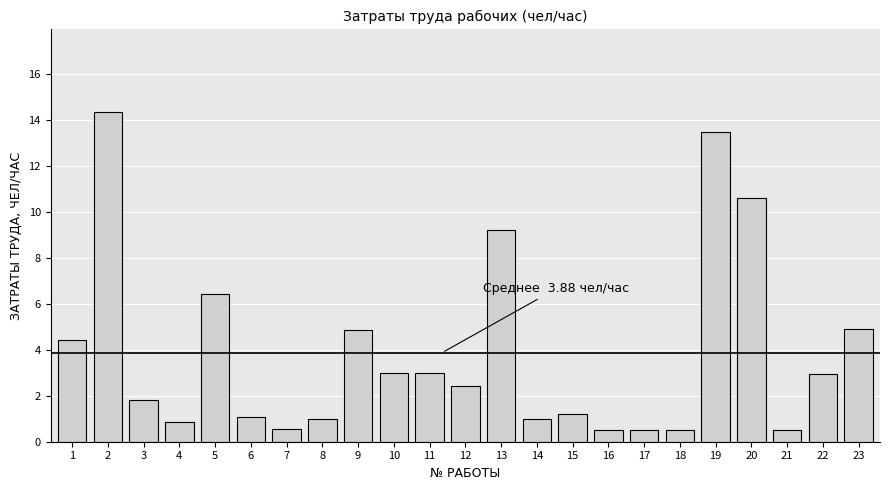

The chart shows a value of 4.6 at 22. True or false?

False